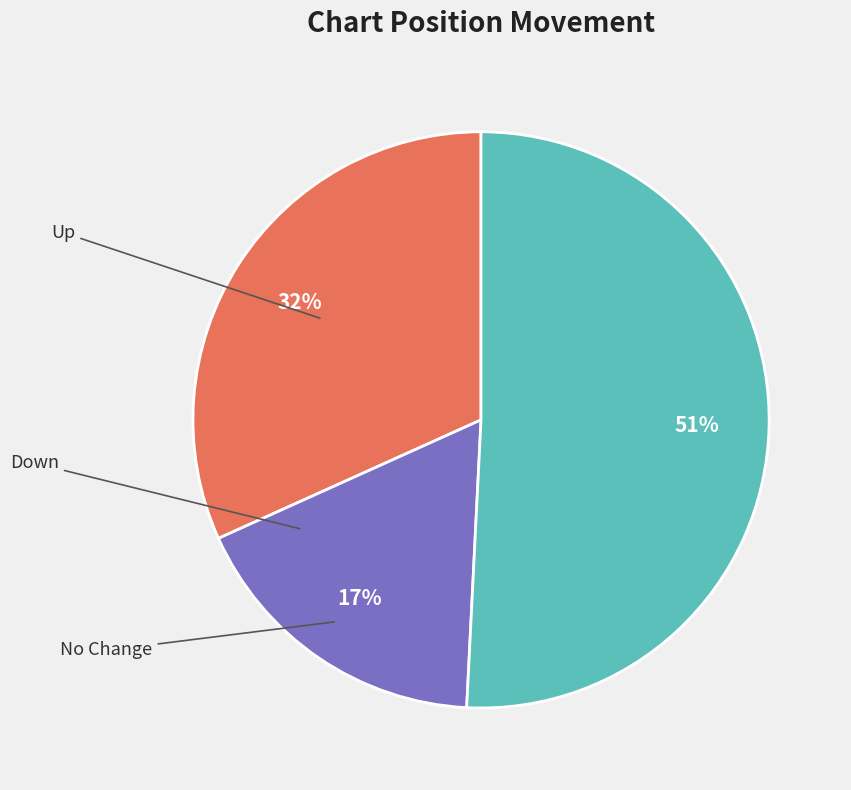

How many segments does this pie chart have?

3